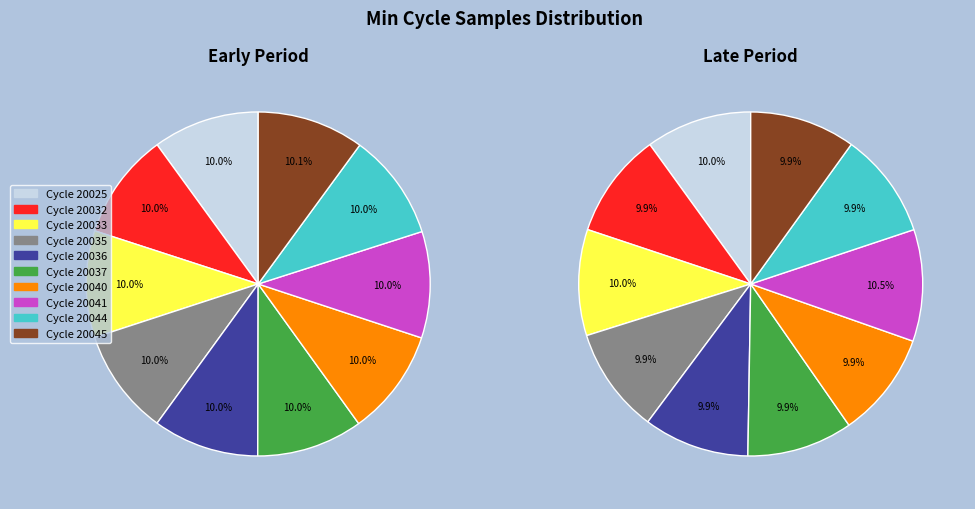

Does any single category account for the majority?

No